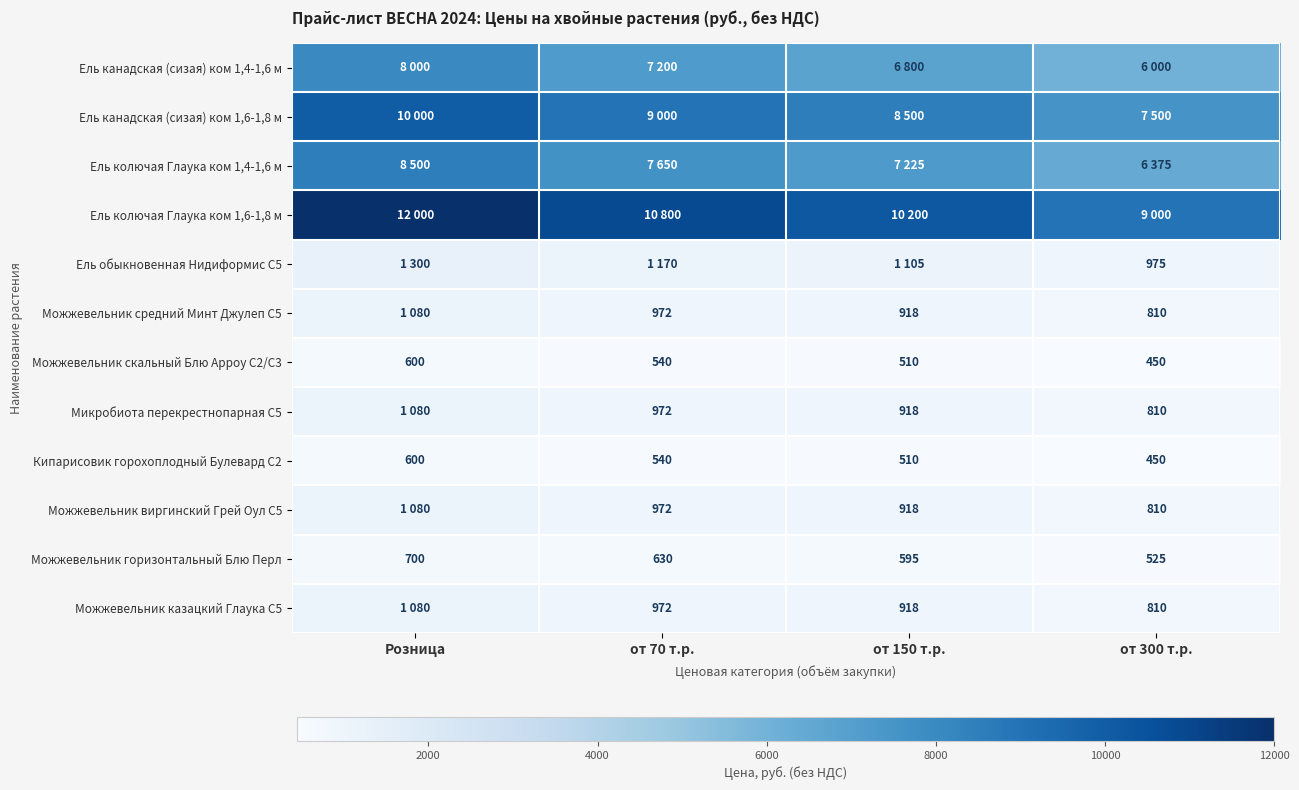

What is the sum of all Можжевельник скальный Блю Арроу С2/С3 values?

2100